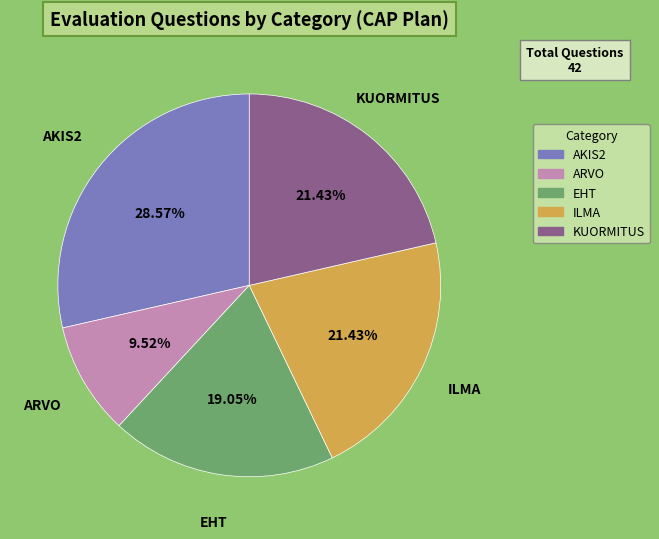

To the nearest percent, what percentage of the pie is AKIS2?

29%